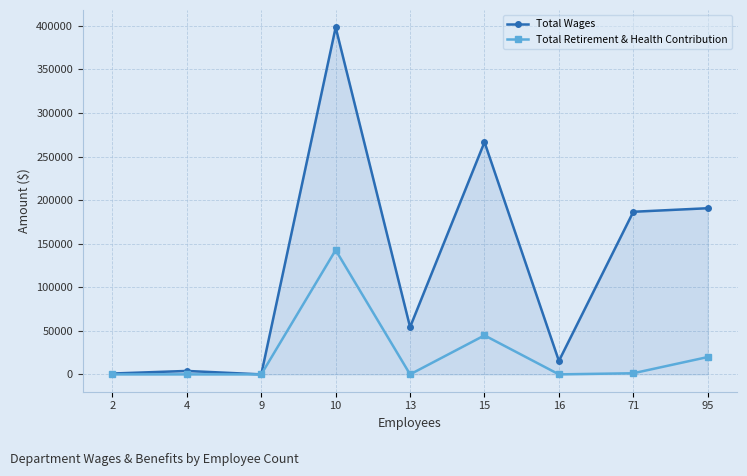

How many distinct data groups are displayed?

2